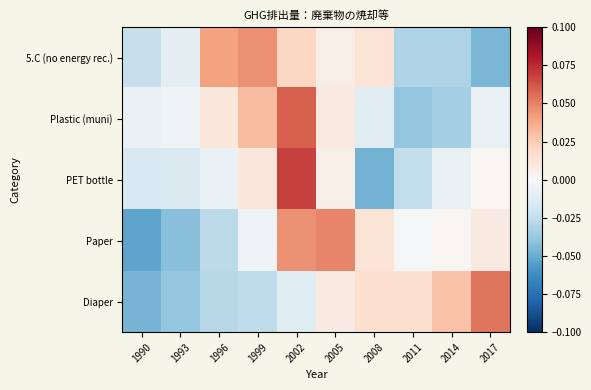

Between 2011 and 2005, which is larger?

2005